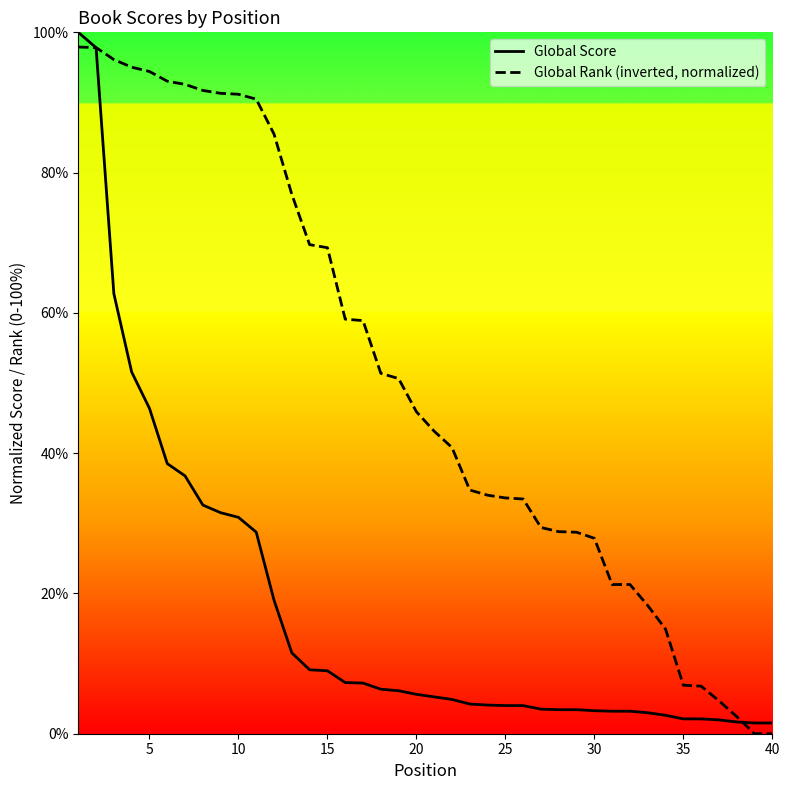

How many lines are shown in the chart?

2